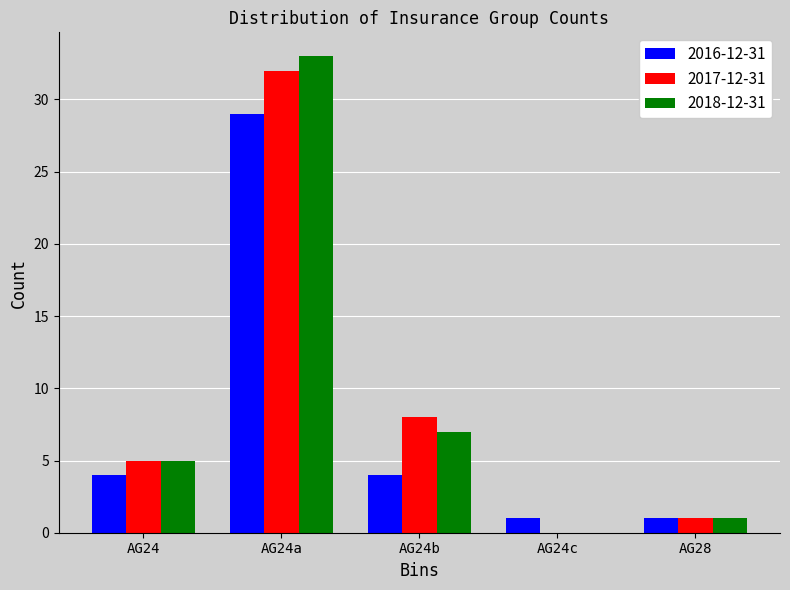

Reading left to right, what are all the values shown in this chart?

2016-12-31: AG24=4	AG24a=29	AG24b=4	AG24c=1	AG28=1
2017-12-31: AG24=5	AG24a=32	AG24b=8	AG24c=0	AG28=1
2018-12-31: AG24=5	AG24a=33	AG24b=7	AG24c=0	AG28=1